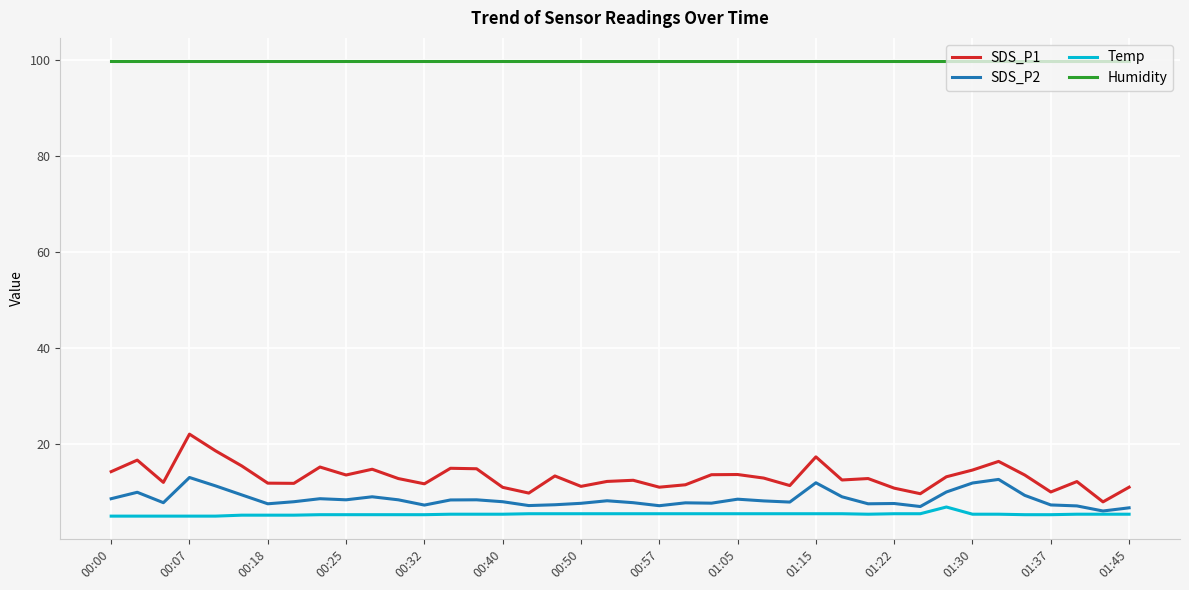

True or false: SDS_P2 and Humidity intersect in this chart.

False